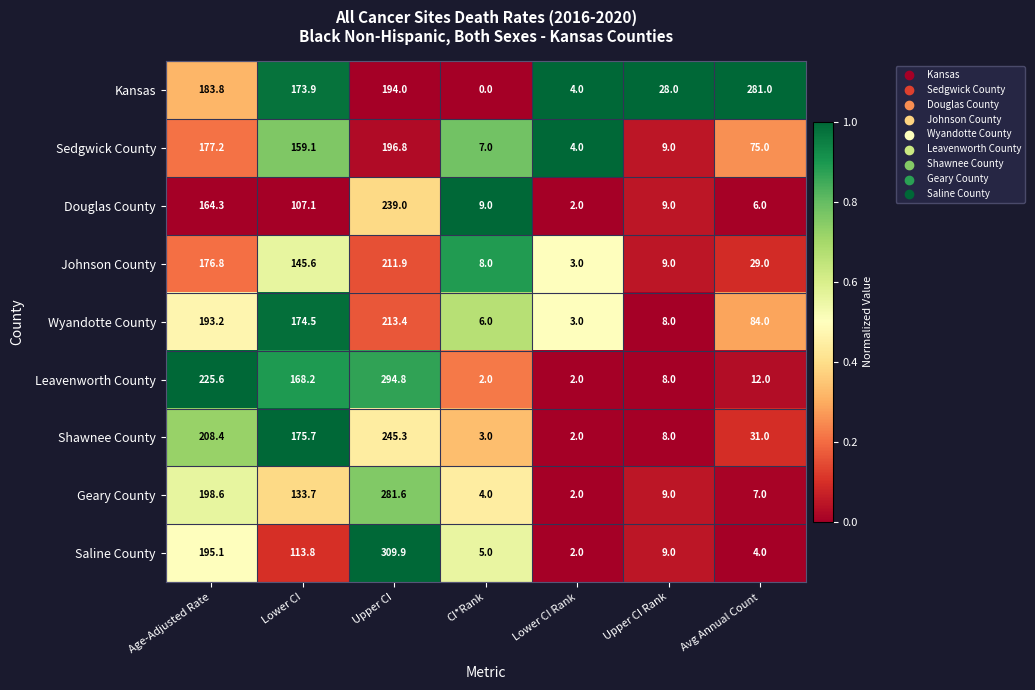

Which category has the lowest value in the Saline County series?

Lower CI Rank